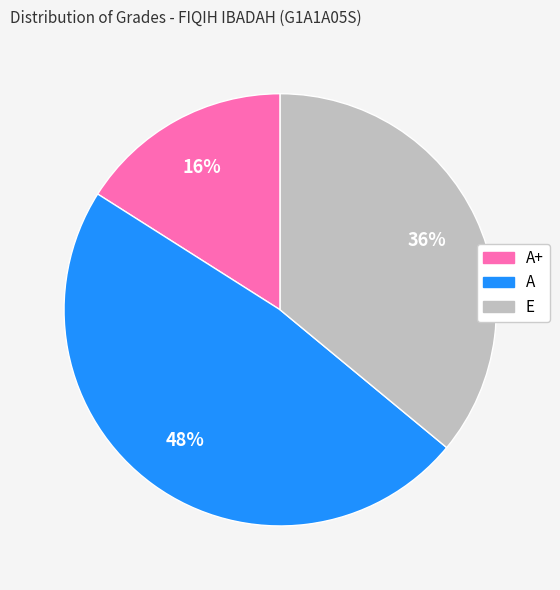

Does any single category account for the majority?

No